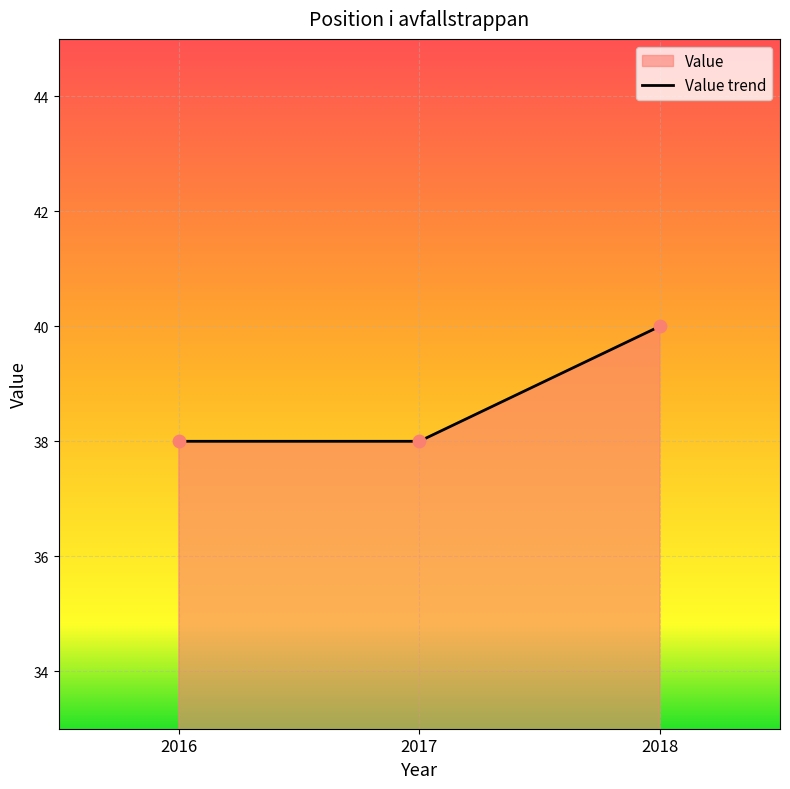

Between 2018 and 2016, which is larger?

2018